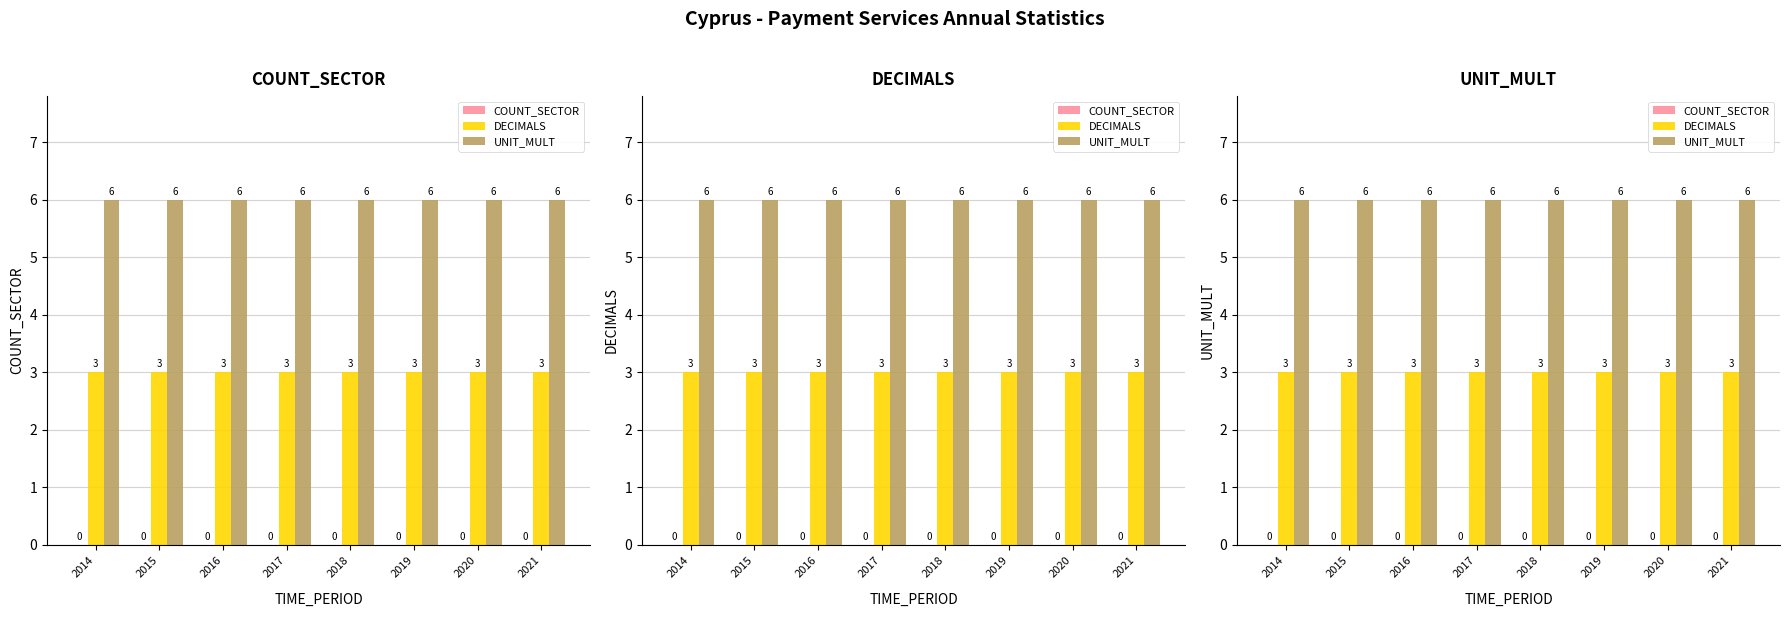

Reading left to right, what are all the values shown in this chart?

COUNT_SECTOR: 0	0	0	0	0	0	0	0
DECIMALS: 3	3	3	3	3	3	3	3
UNIT_MULT: 6	6	6	6	6	6	6	6